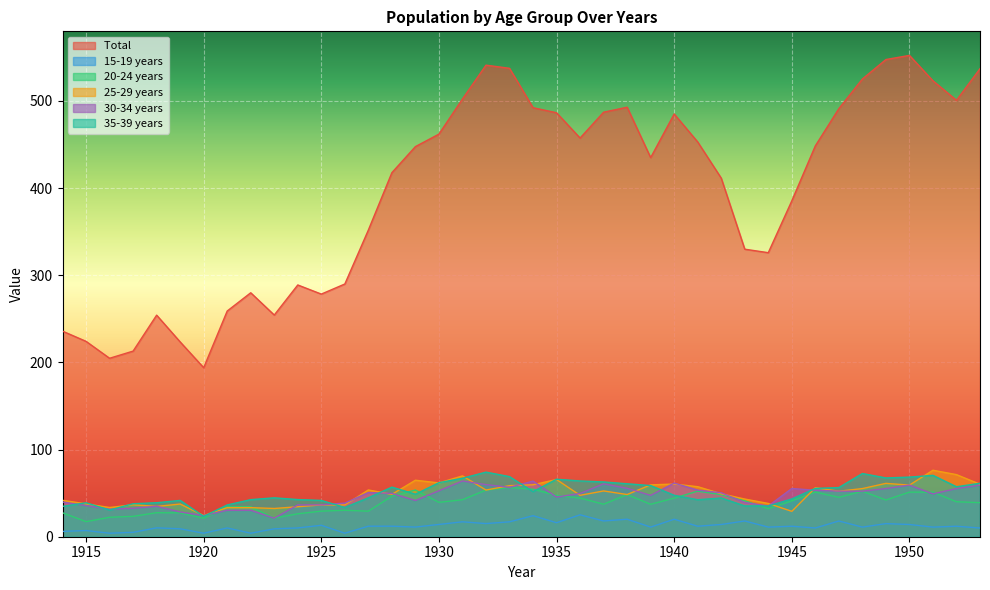

What is the highest value of the 35-39 years  series?

74.1